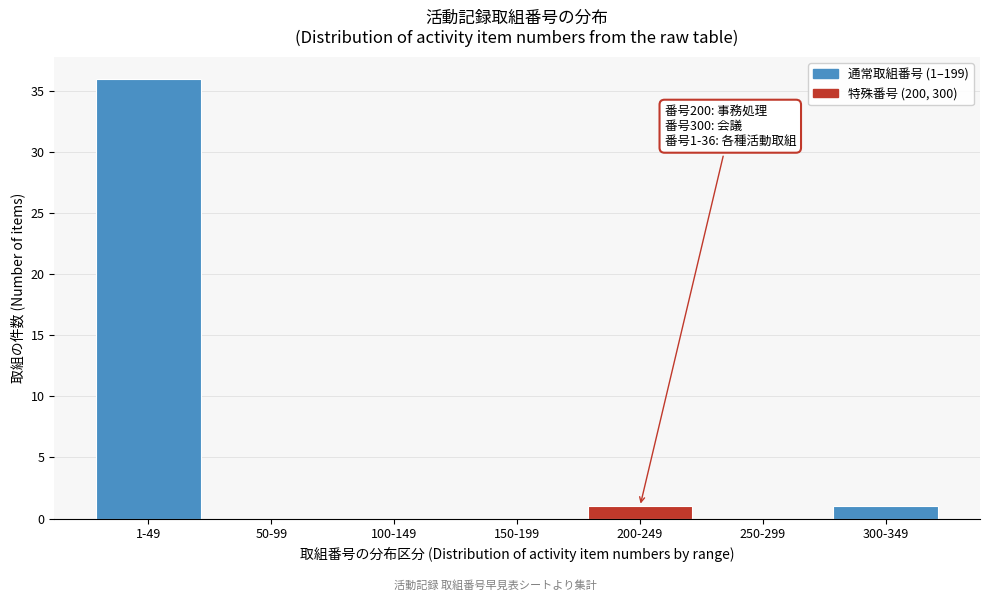

Reading right to left, list all the values displayed in this chart.

300-349=1	250-299=0	200-249=1	150-199=0	100-149=0	50-99=0	1-49=36